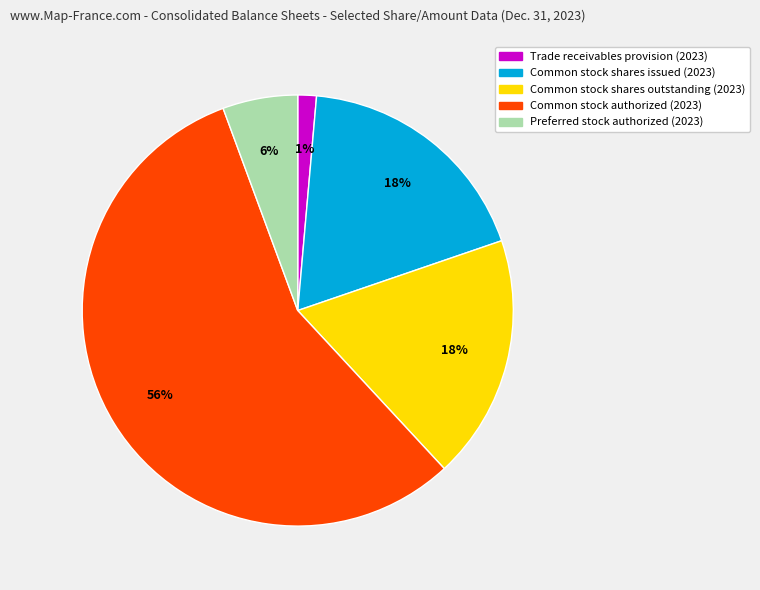

Do Preferred stock authorized (2023) and Common stock shares outstanding (2023) together represent more than half of the pie?

No